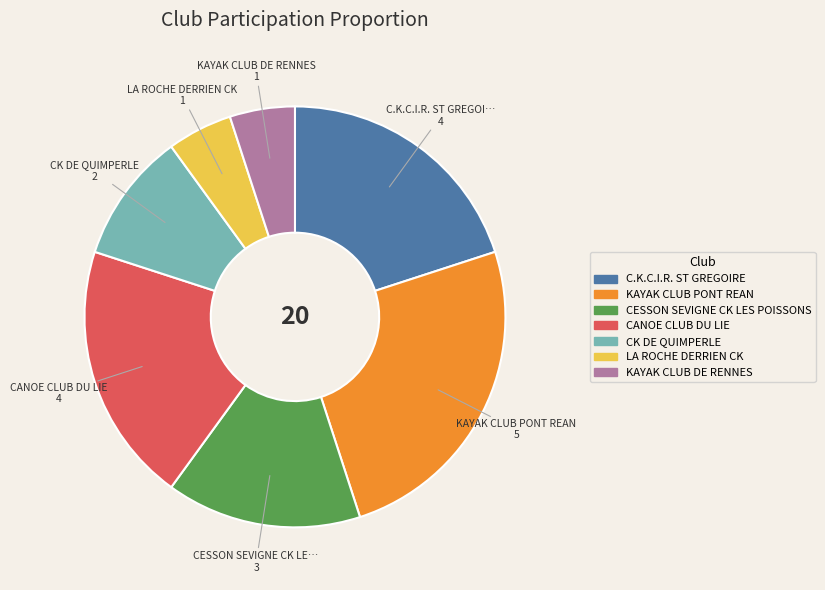

Which category has the biggest portion of the pie?

KAYAK CLUB PONT REAN